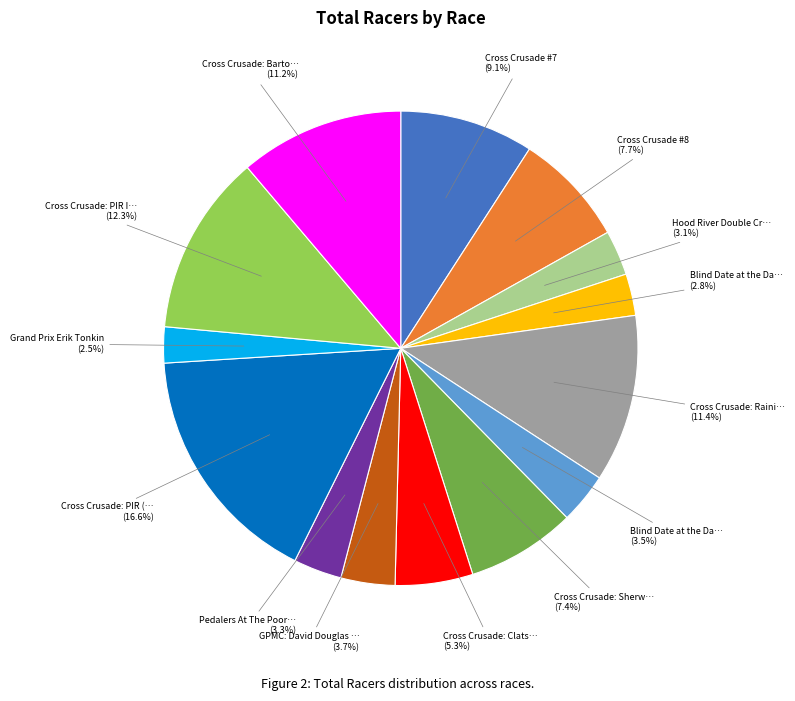

Is there a majority slice in this chart?

No